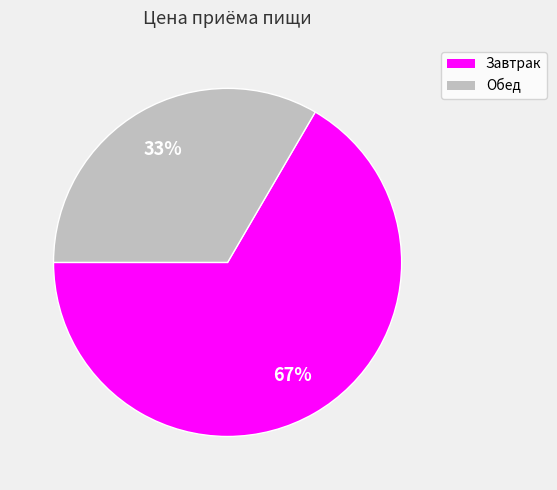

Is there any slice that represents more than half of the pie?

Yes